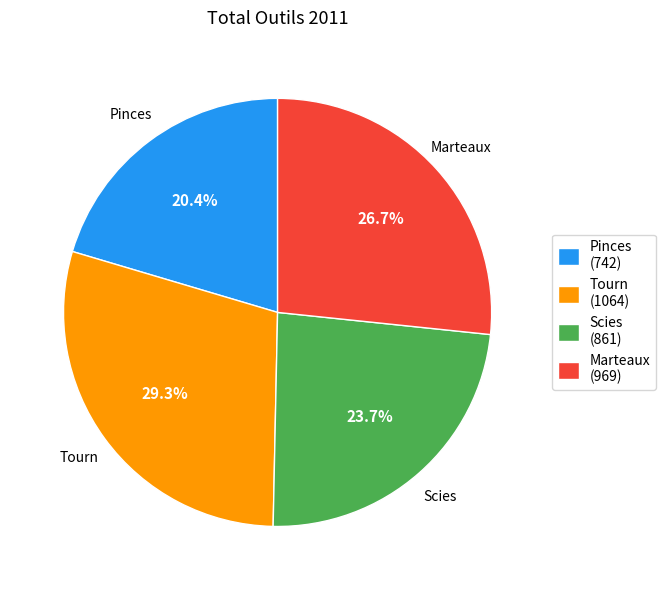

Is it true that Tourn is 15% of the pie?

False